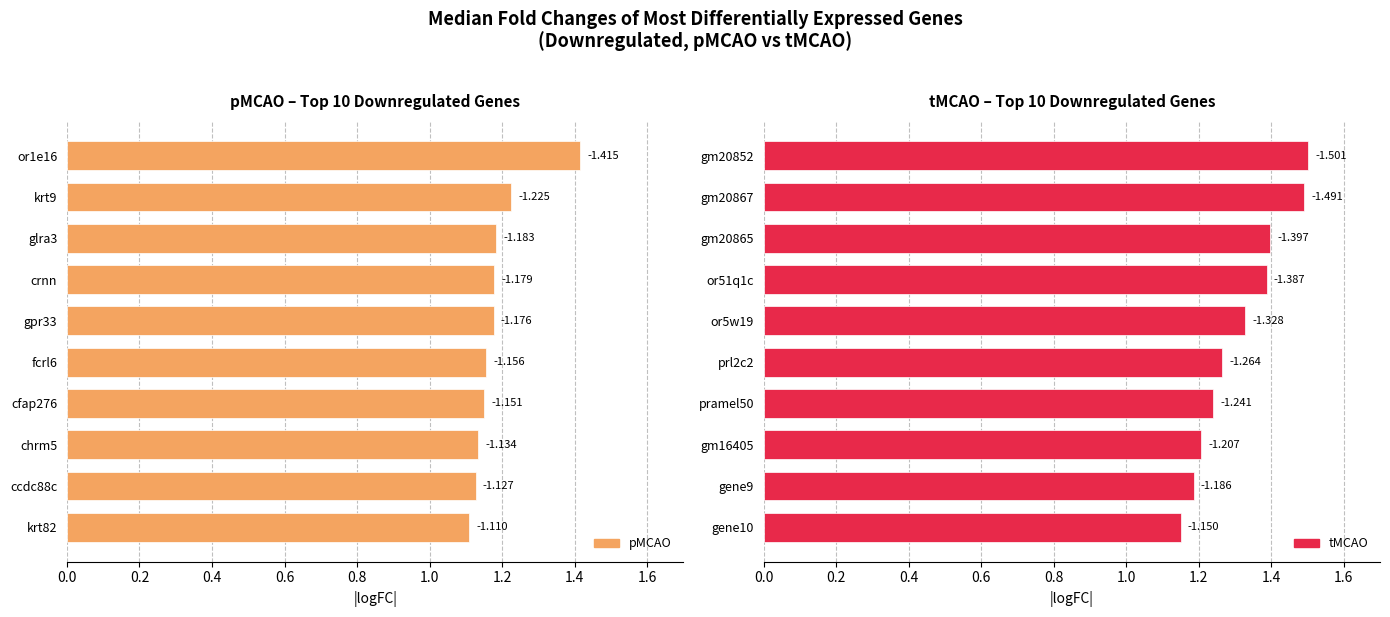

What are all the series names shown in the legend?

pMCAO, tMCAO